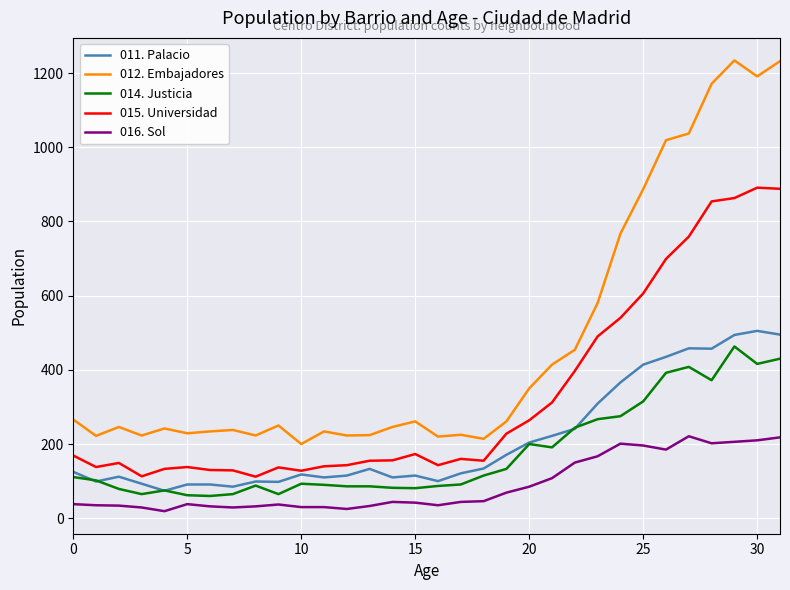

Which series has the largest total across all categories?

012. Embajadores